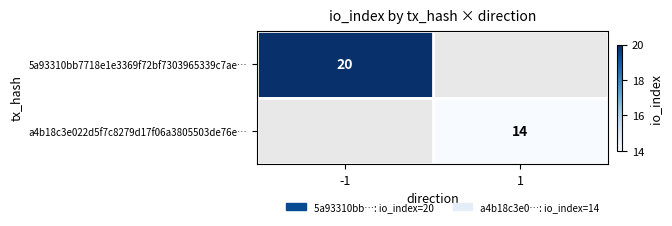

How many data points does each series have?

2